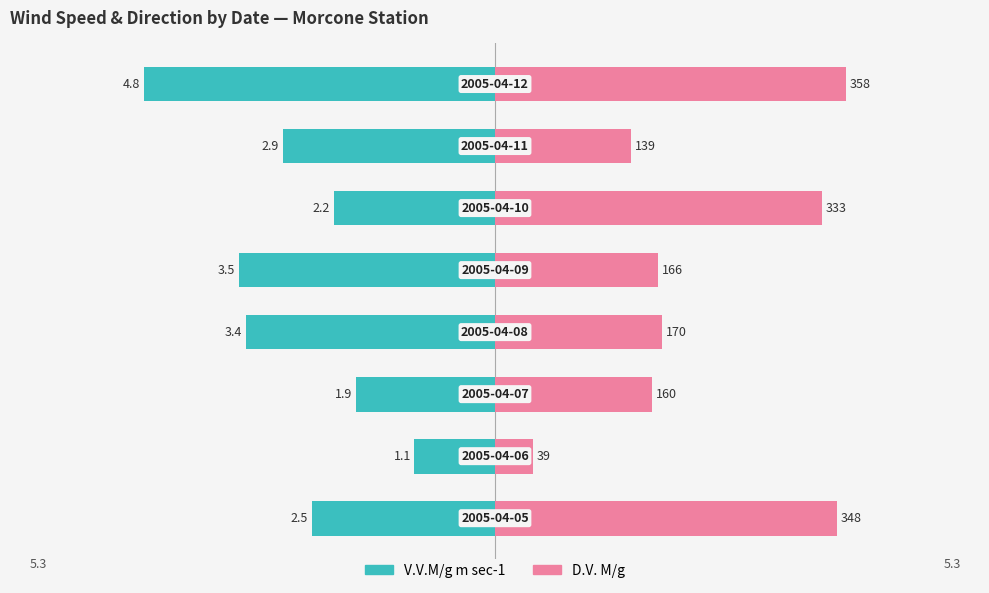

Is it true that V.V.M/g m sec-1 equals -1.1 at 1?

True